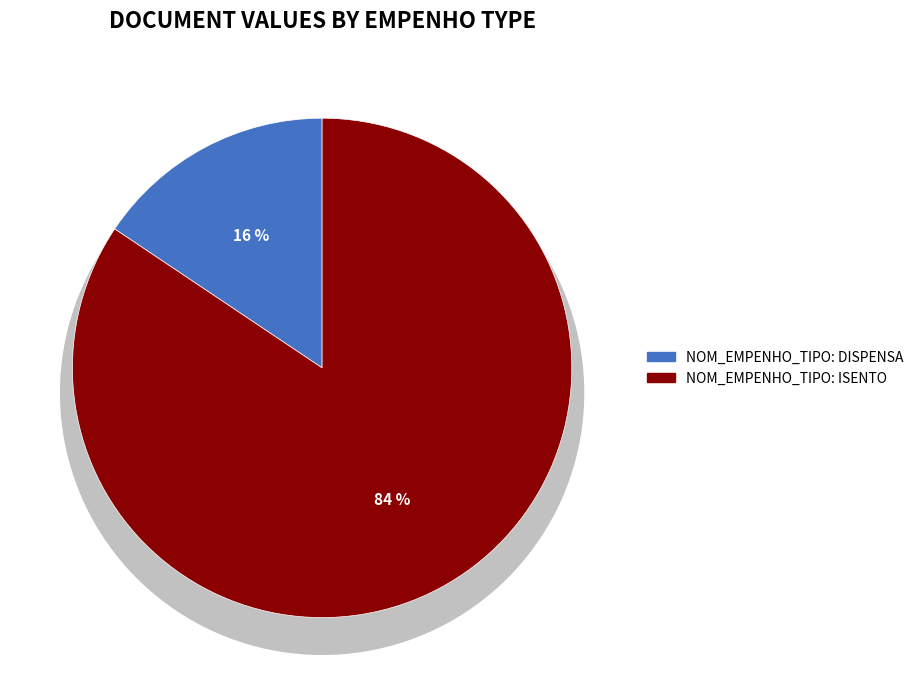

What is the smallest slice in the pie chart?

NOM_EMPENHO_TIPO: DISPENSA